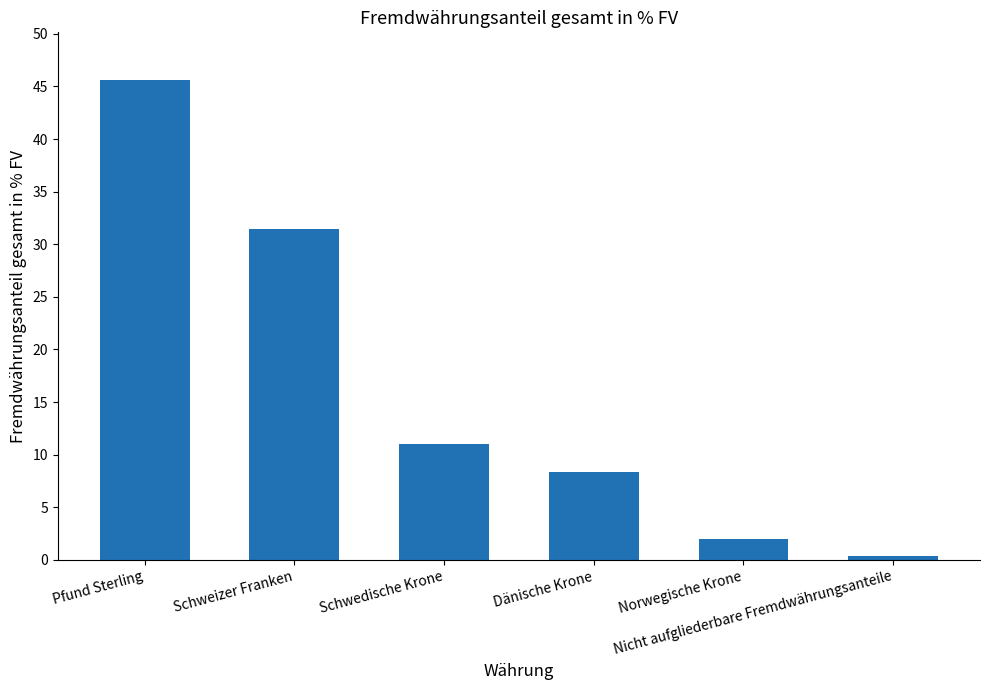

Reading right to left, what are all the values shown in this chart?

0.3	1.9	8.4	11.1	31.4	45.6